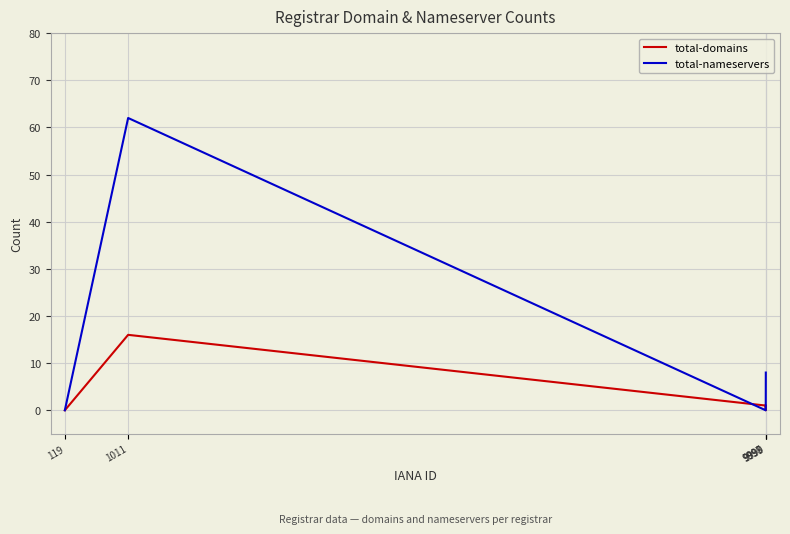

True or false: total-nameservers and total-domains intersect in this chart.

True